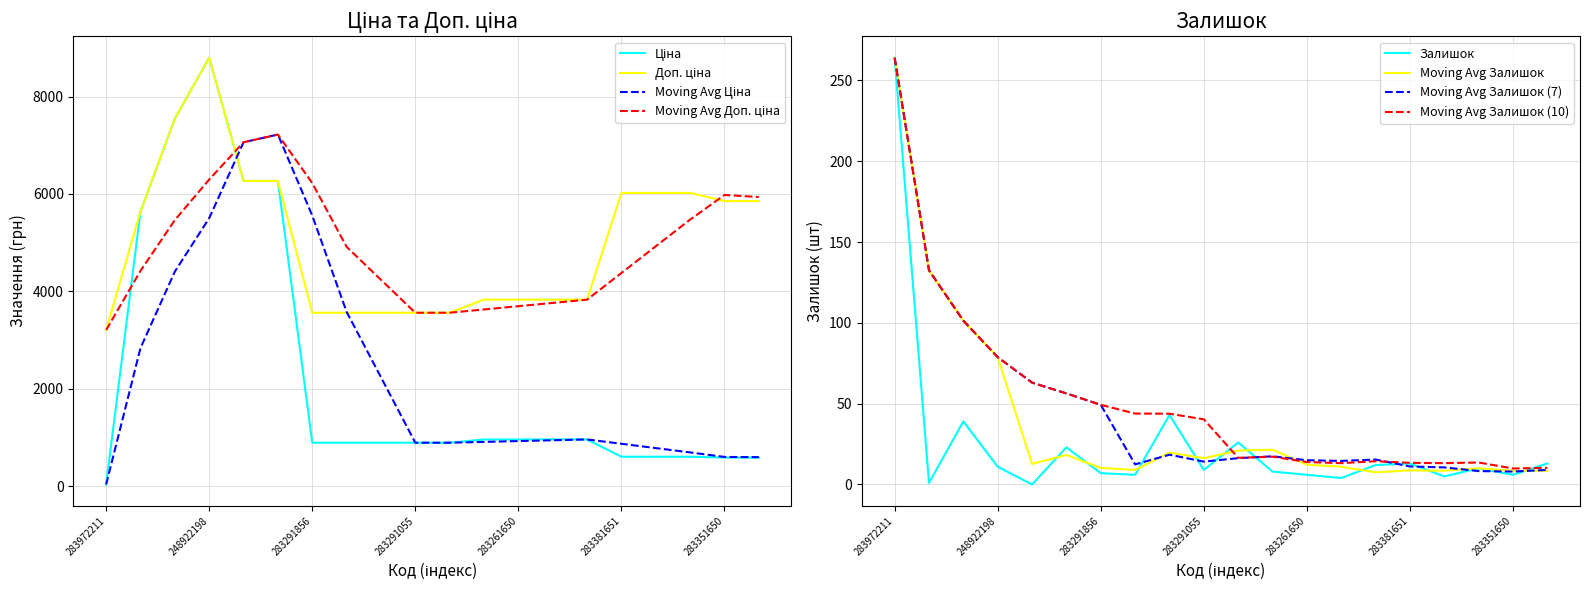

Count the number of categories in the chart.

20